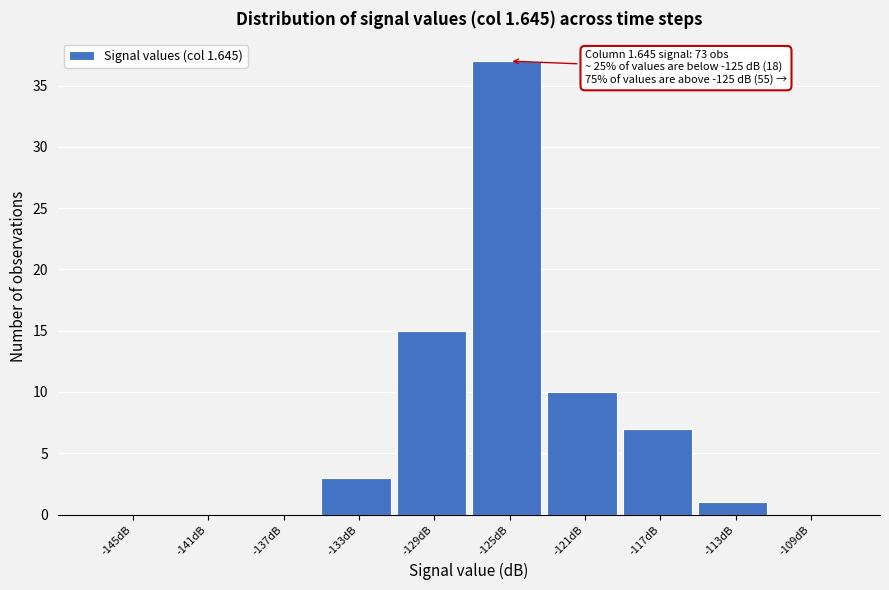

Reading right to left, what are all the values shown in this chart?

-109dB=0	-113dB=1	-117dB=7	-121dB=10	-125dB=37	-129dB=15	-133dB=3	-137dB=0	-141dB=0	-145dB=0